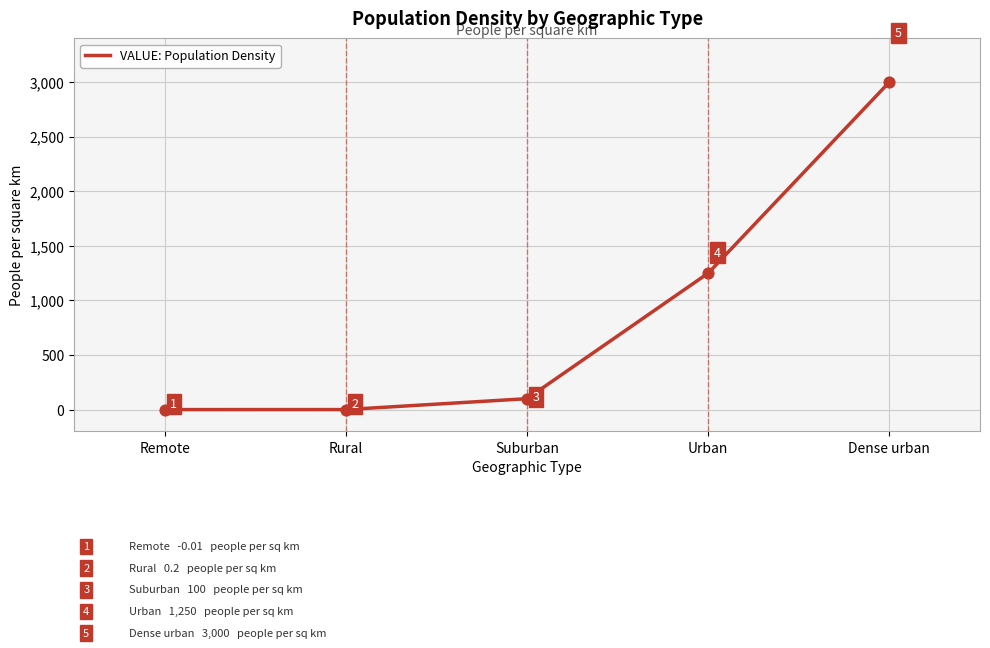

Between Suburban and Urban, which is larger?

Urban